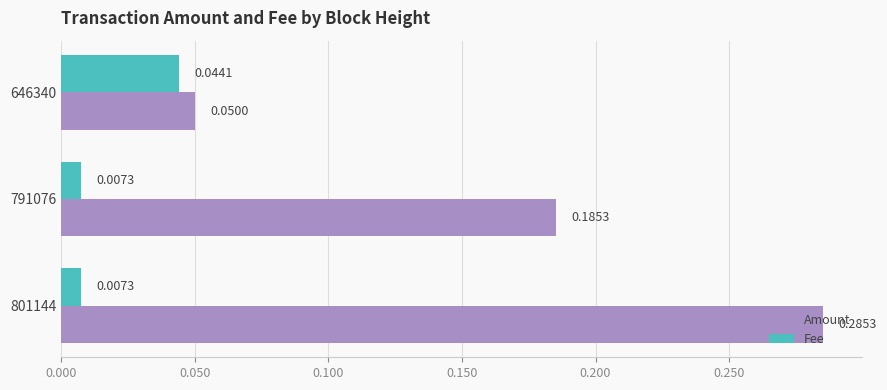

Which series has the largest total across all categories?

Amount